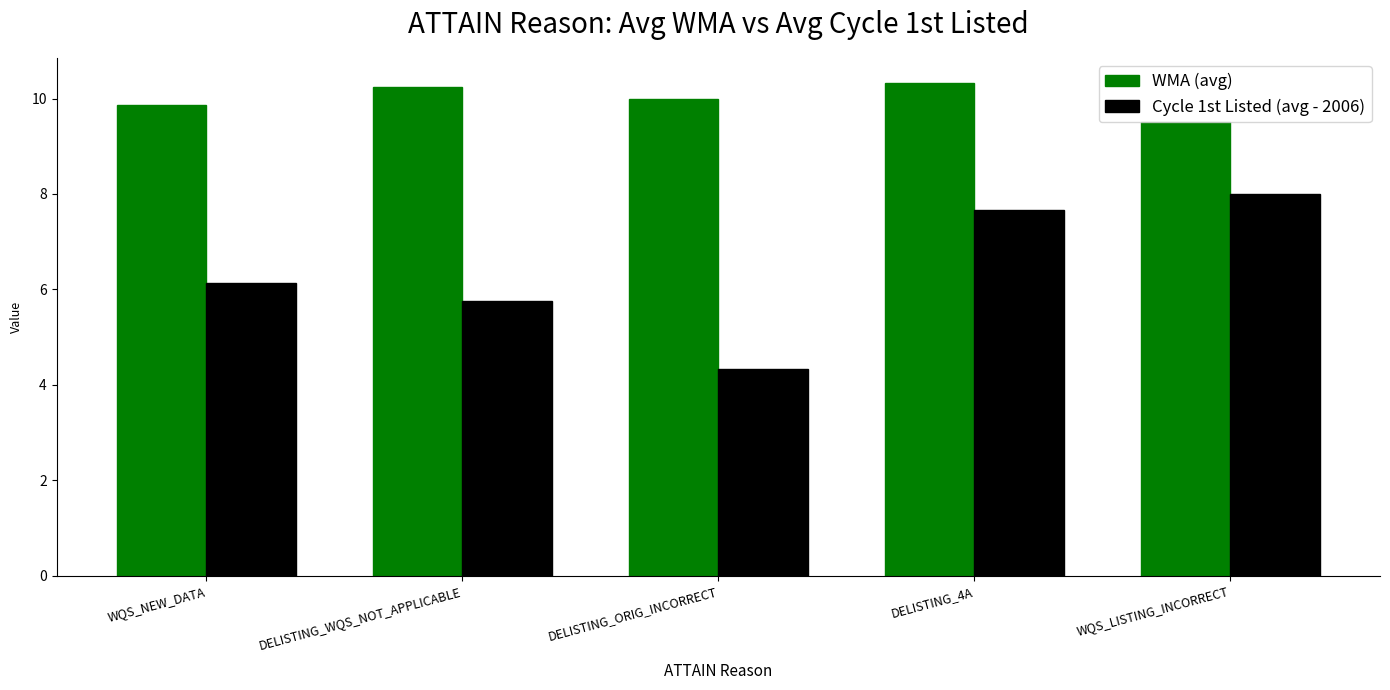

What is the difference between the maximum and minimum values in the Cycle 1st Listed (avg - 2006) series?

3.7